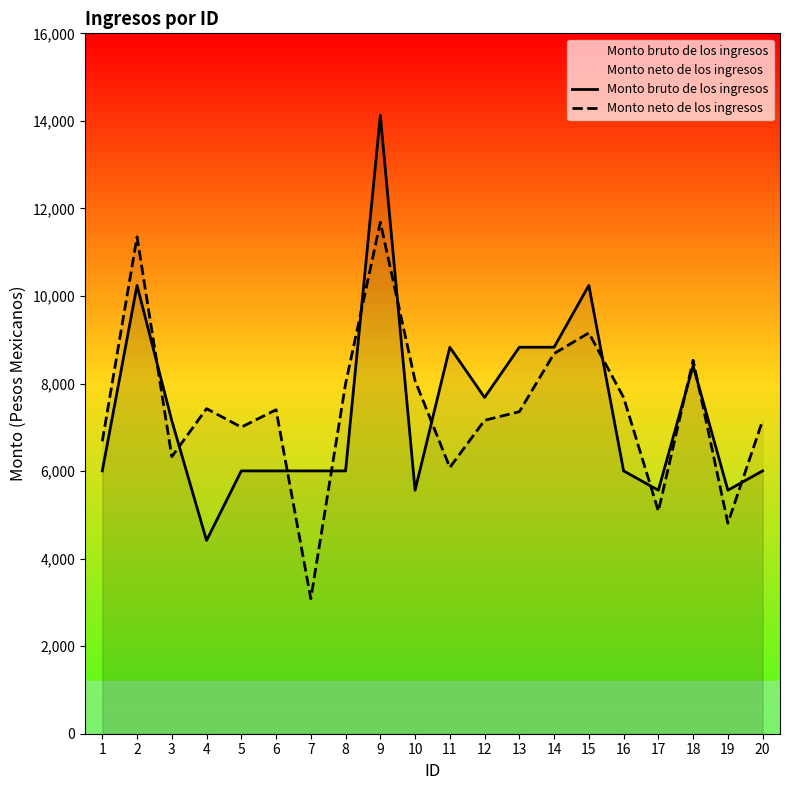

Read the Monto neto de los ingresos value at 13.

7356.8